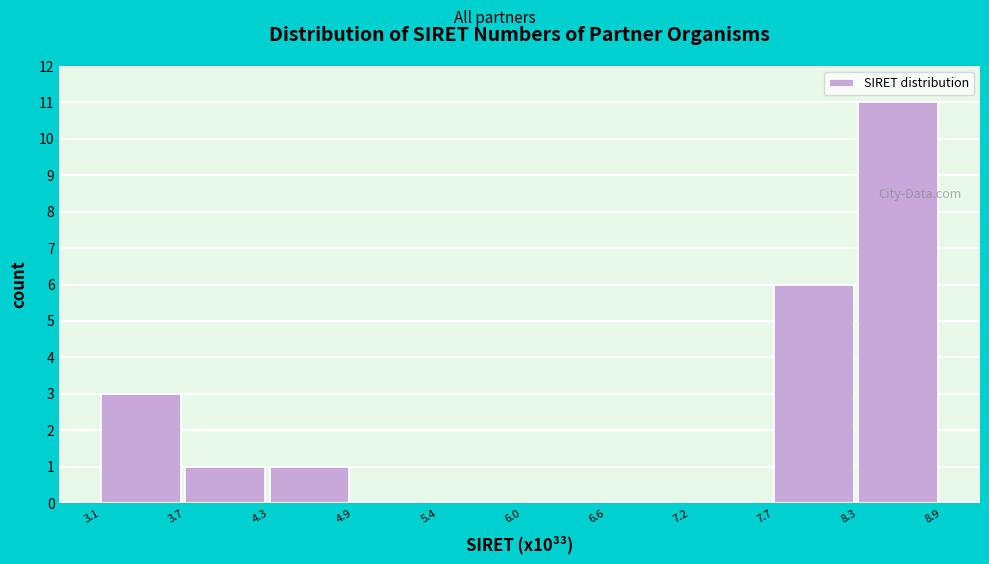

Reading left to right, what are all the values shown in this chart?

3.1=3	3.7=1	4.3=1	4.9=0	5.4=0	6.0=0	6.6=0	7.2=0	7.7=6	8.3=11